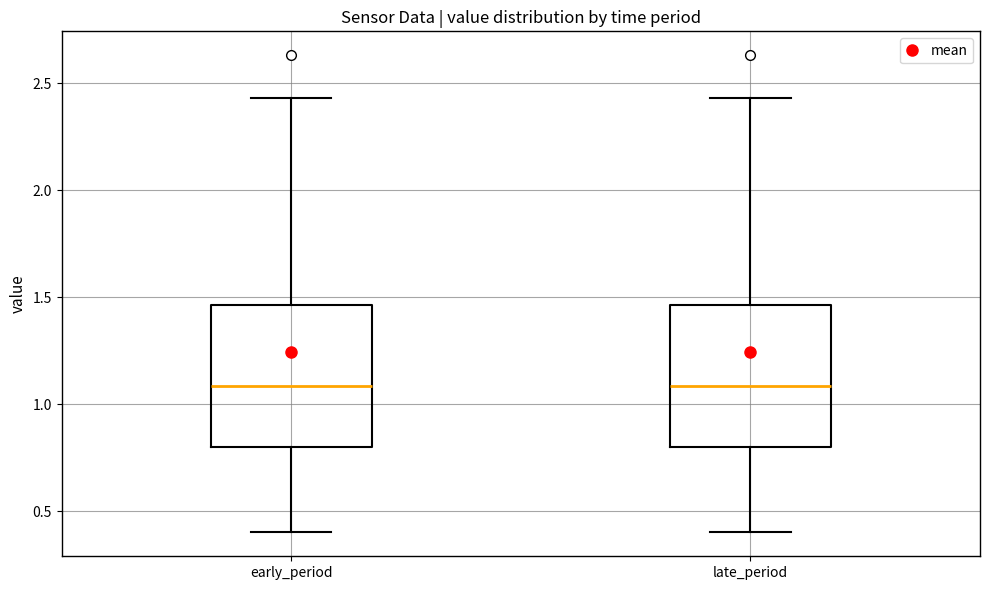

Reading left to right, read every box against the y-axis: the position of its median line, the range the box covers, and the ends of its whiskers. The values are not printed on the chart, so give them approximately, as read against the axis.

early_period: median 1.10, box 0.80 to 1.45, whiskers 0.40 to 2.45
late_period: median 1.10, box 0.80 to 1.45, whiskers 0.40 to 2.45